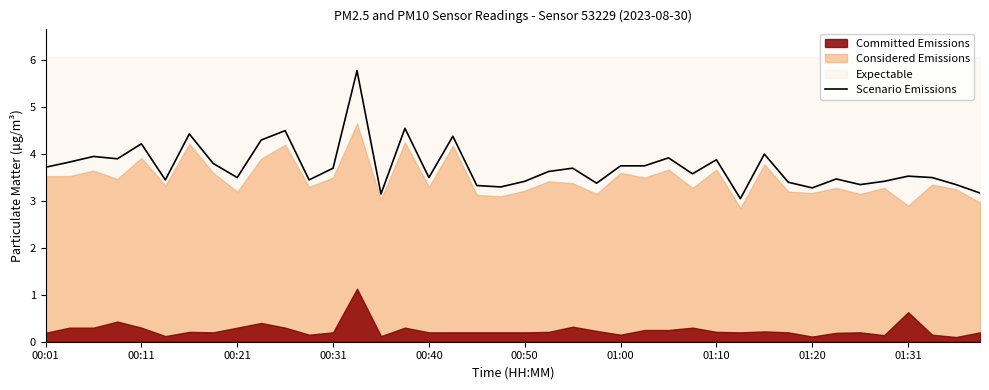

At which category does the chart reach its peak across all series?

13